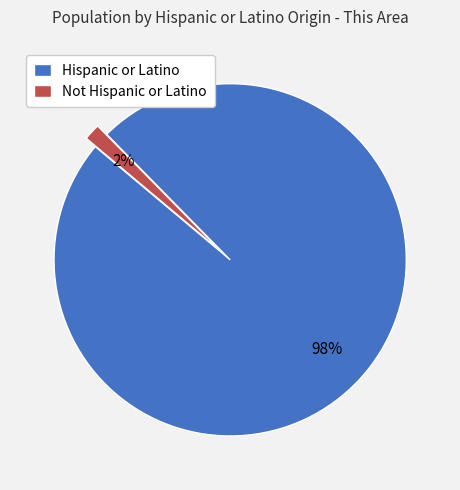

To the nearest percent, what is the combined percentage of Hispanic or Latino and Not Hispanic or Latino?

100%